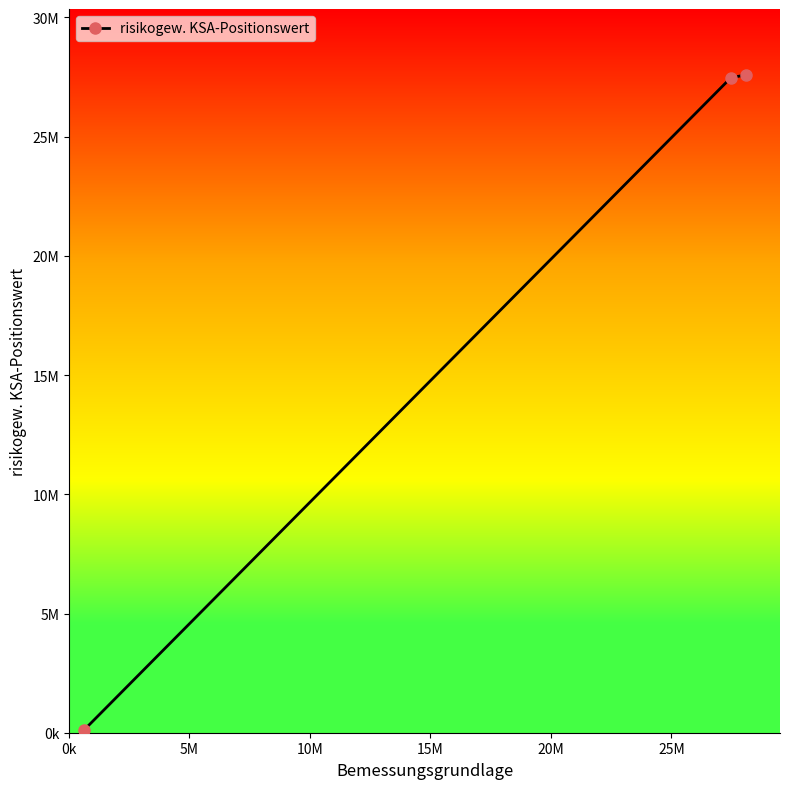

Is this an area chart (filled region under the line)?

No